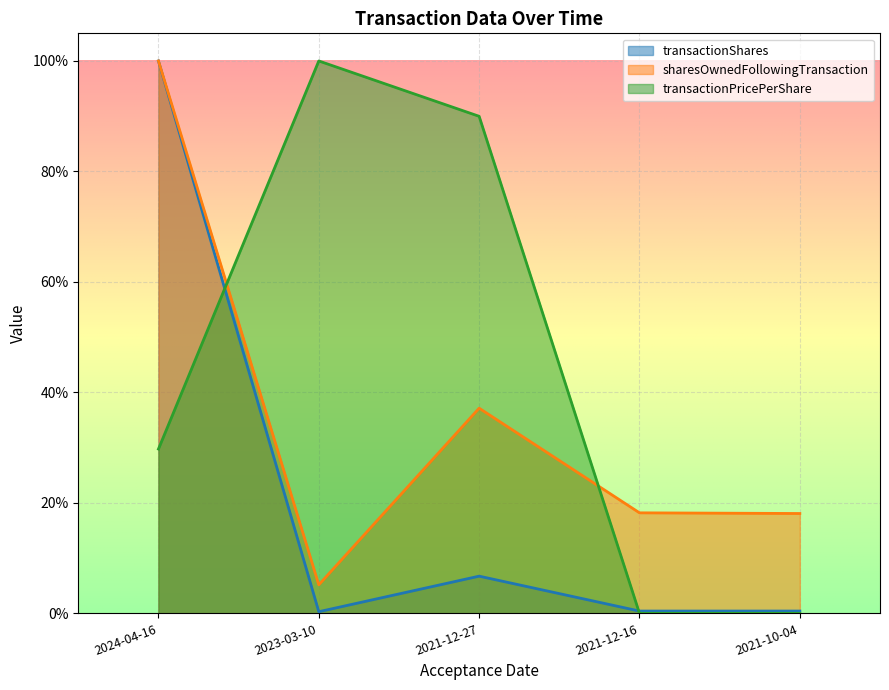

Which label corresponds to the smallest value in the chart?

2021-12-16